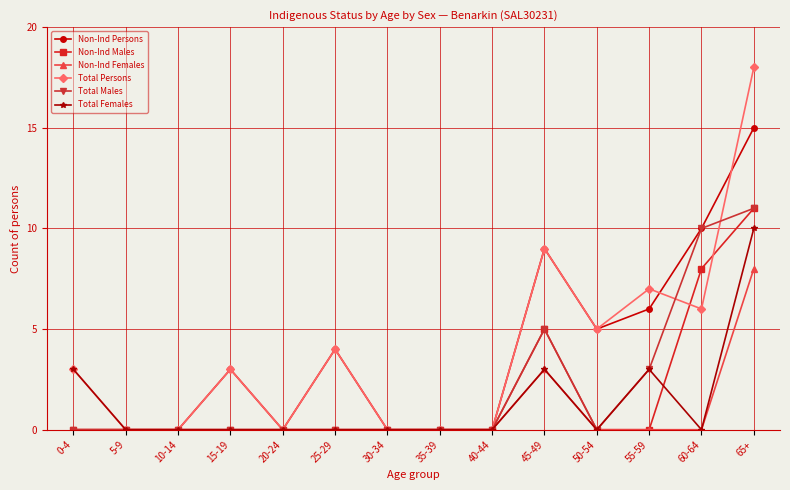

What are all the series names shown in the legend?

Non-Ind Persons, Non-Ind Males, Non-Ind Females, Total Persons, Total Males, Total Females